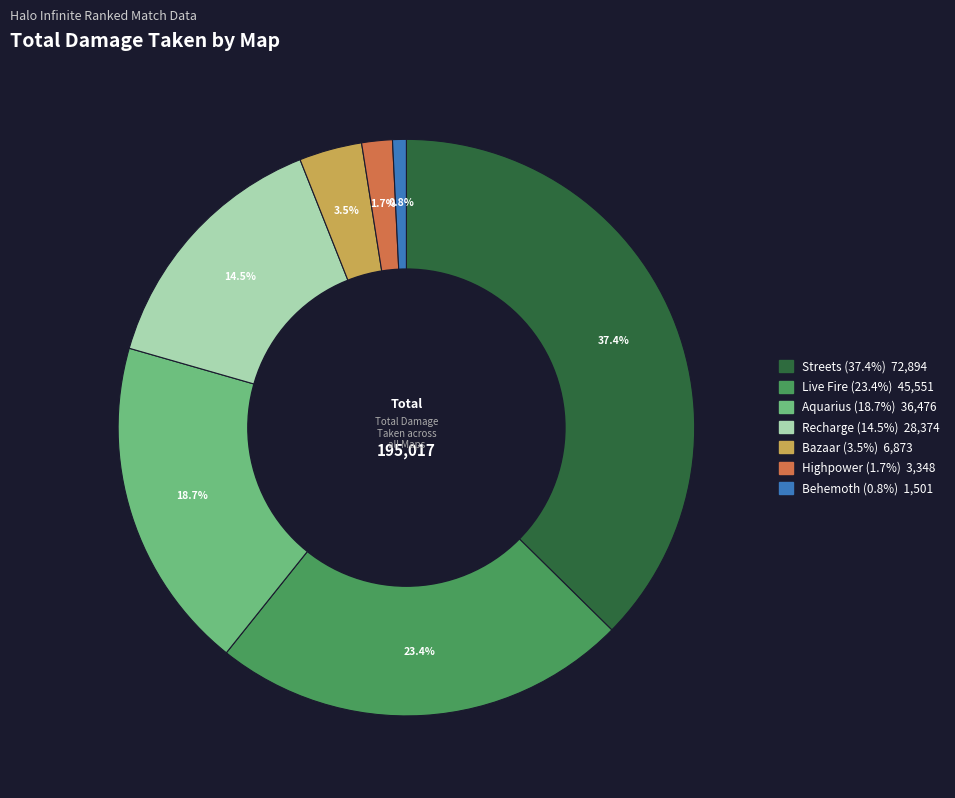

What percentage is NOT represented by Aquarius?

81.3%